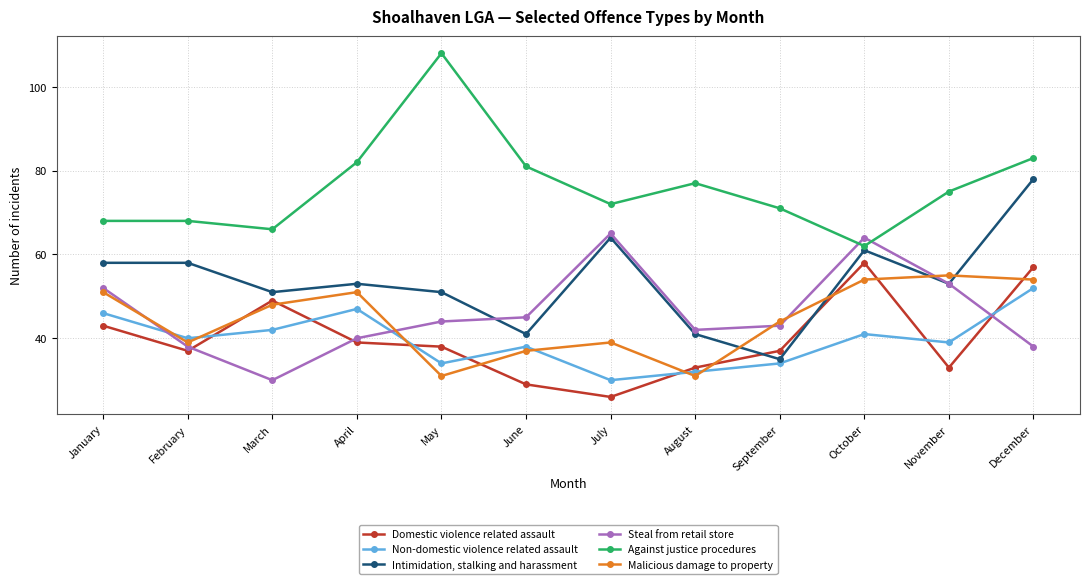

Is it true that Against justice procedures equals 81 at June?

True